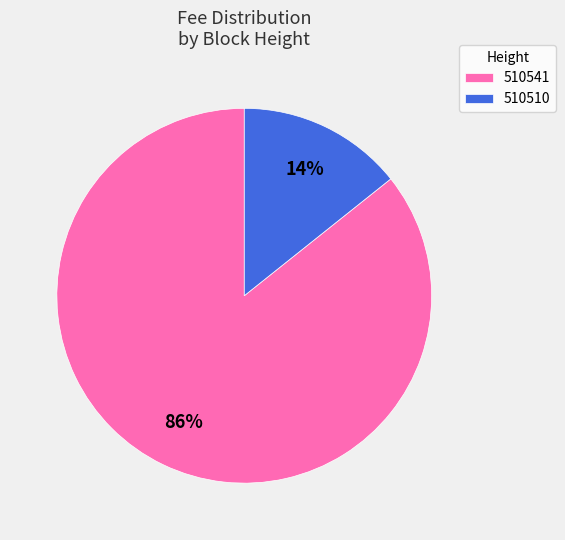

Is it true that 510510 is 23% of the pie?

False